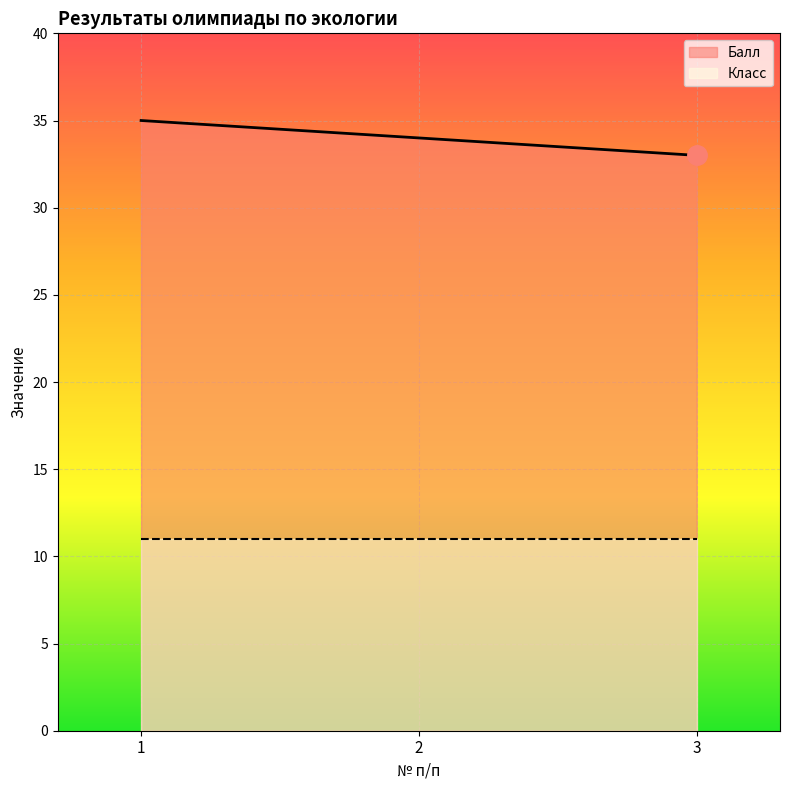

The value of Класс at 3 is 15. True or false?

False